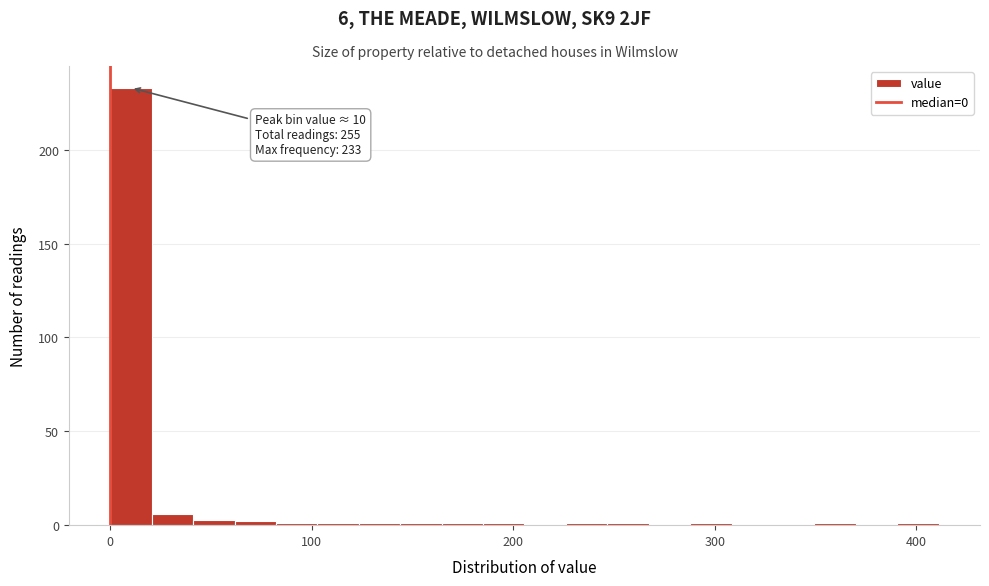

Read against the x-axis, roughly where is the centre of the tallest bar?

10